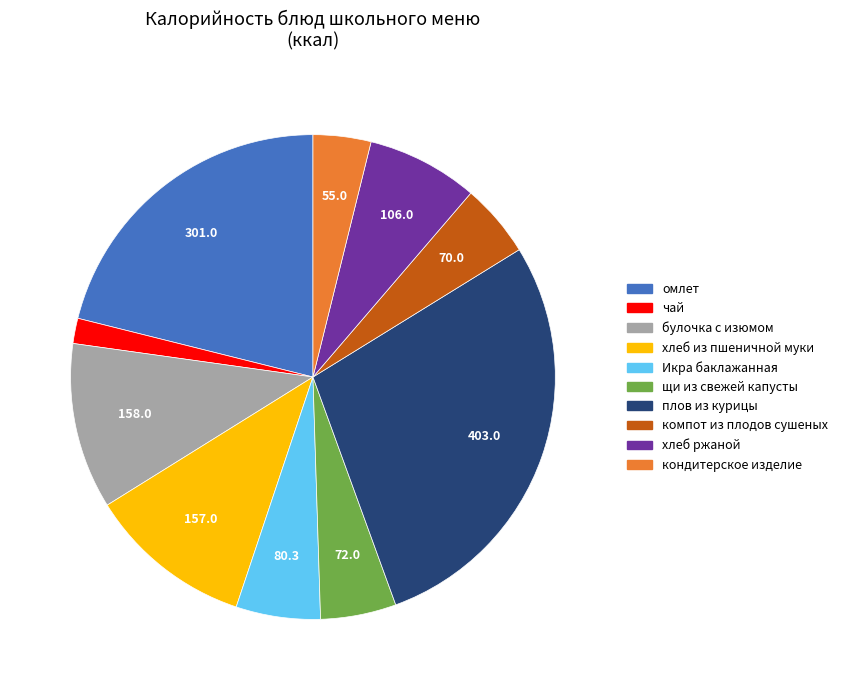

Is it true that компот из плодов сушеных is 5% of the pie?

True